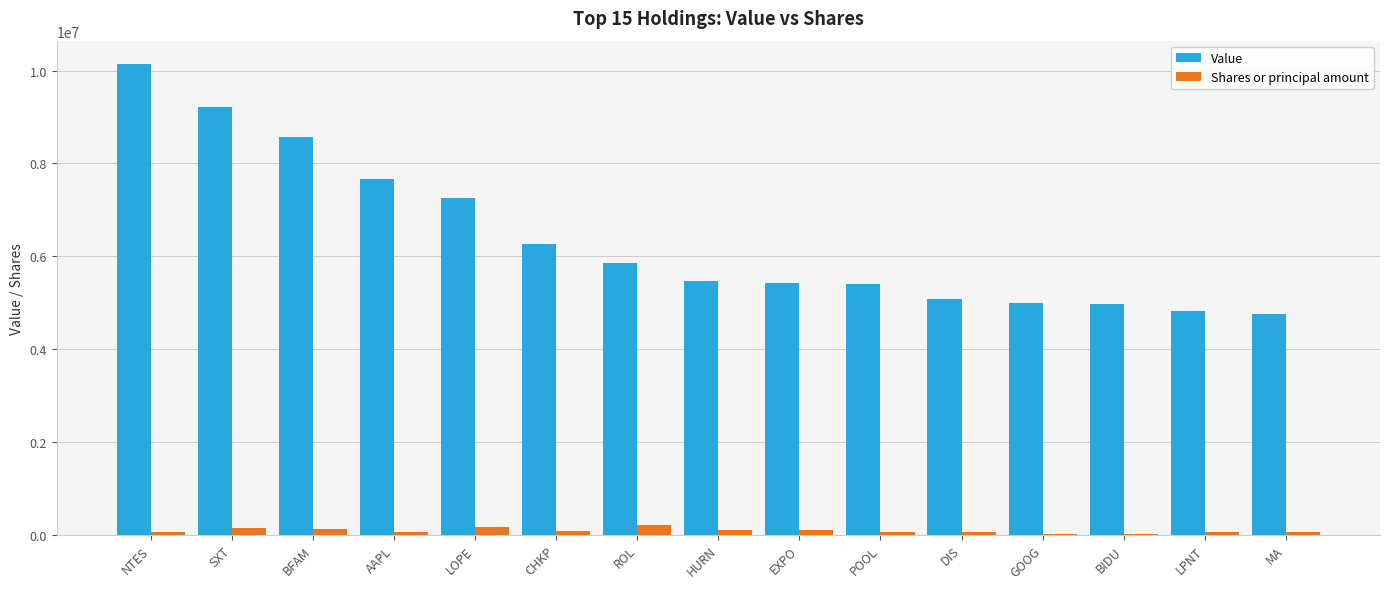

What is the sum of all Value values?

95864000